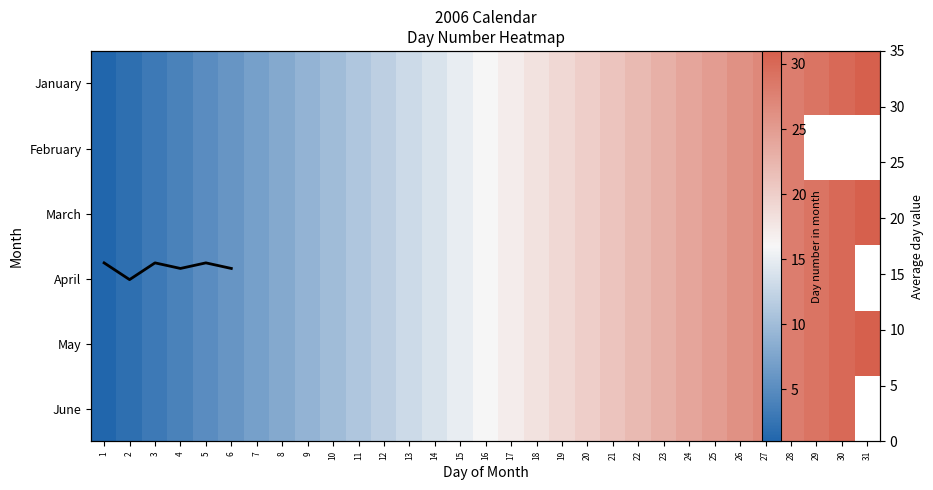

Is it true that January equals 28 at 28?

True